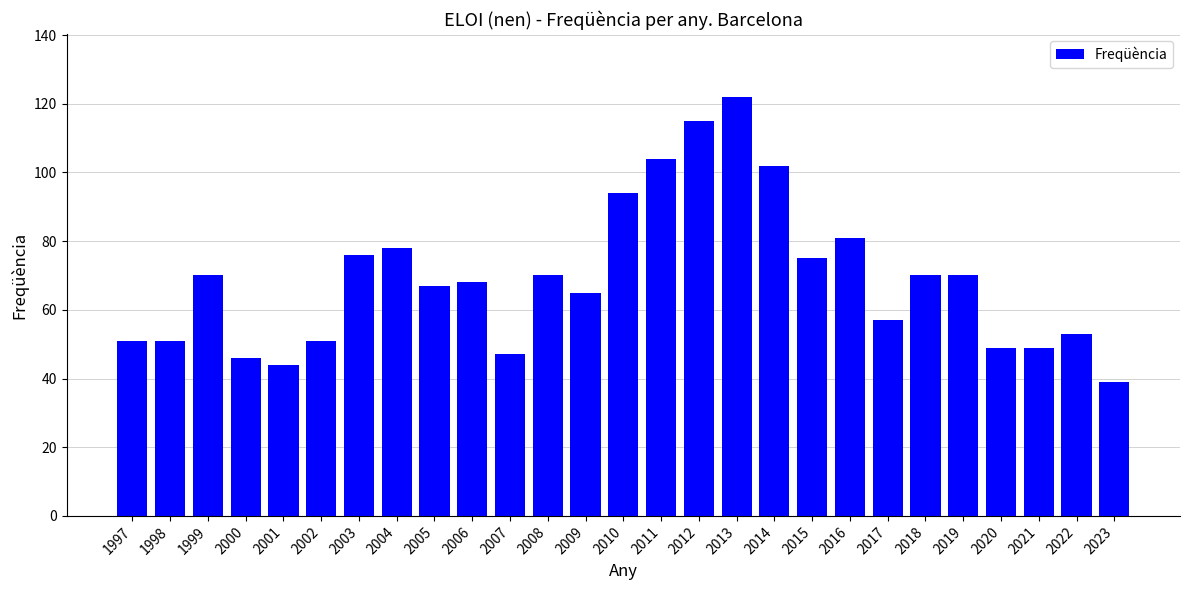

At which category does the chart reach its minimum across all series?

2023